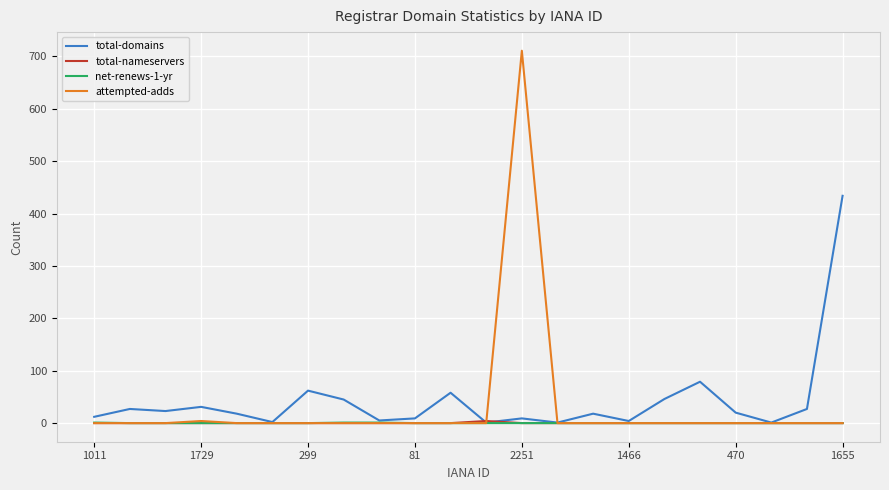

Which series has the widest spread of values?

attempted-adds